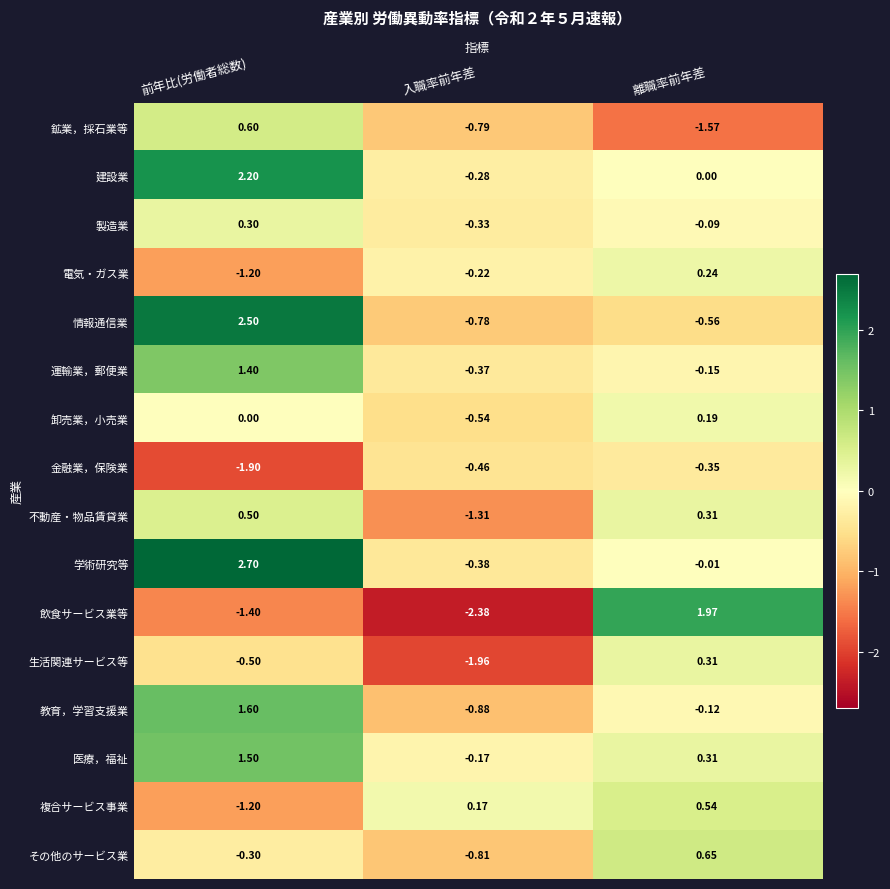

Rank the series by their maximum value, from lowest to highest.

金融業，保険業, 卸売業，小売業, 電気・ガス業, 製造業, 生活関連サービス等, 不動産・物品賃貸業, 複合サービス事業, 鉱業，採石業等, その他のサービス業, 運輸業，郵便業, 医療，福祉, 教育，学習支援業, 飲食サービス業等, 建設業, 情報通信業, 学術研究等